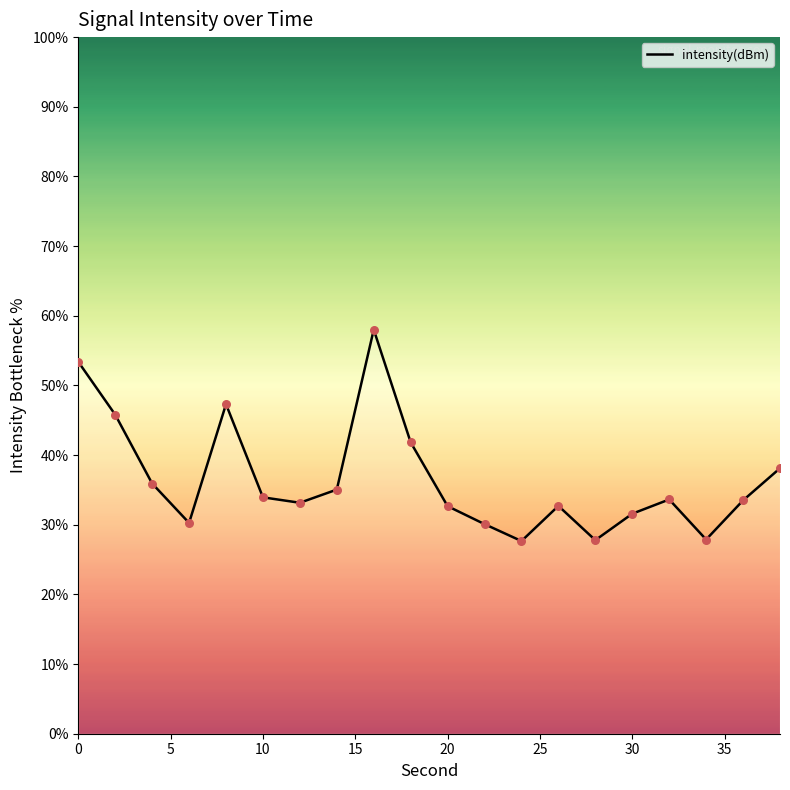

What is the difference between the maximum and minimum values?

30.4